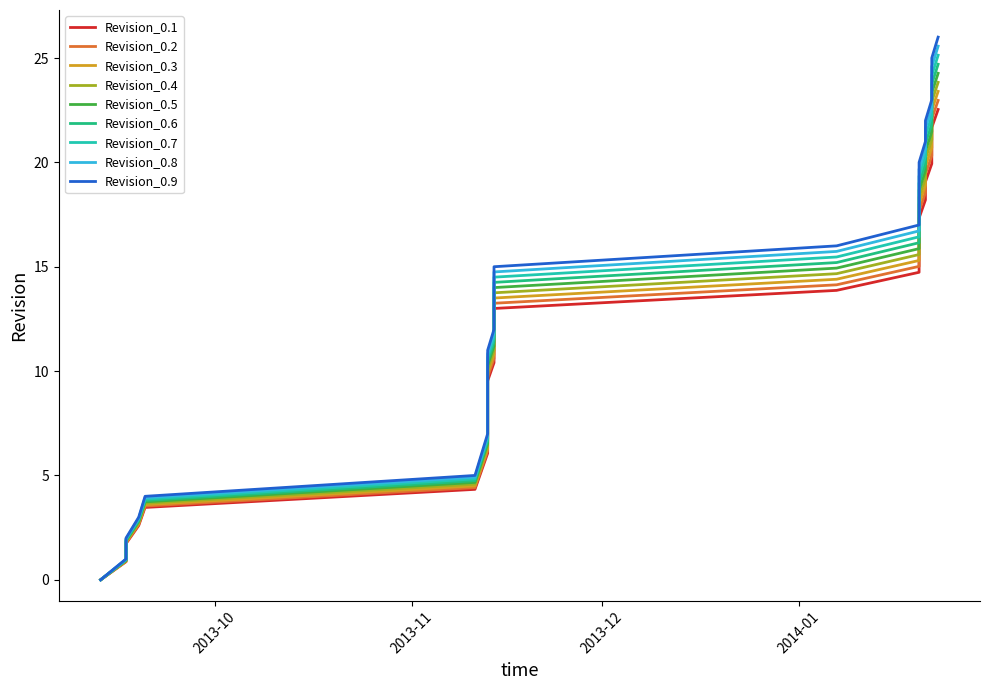

True or false: there are more than 0 points higher than both neighbors.

False